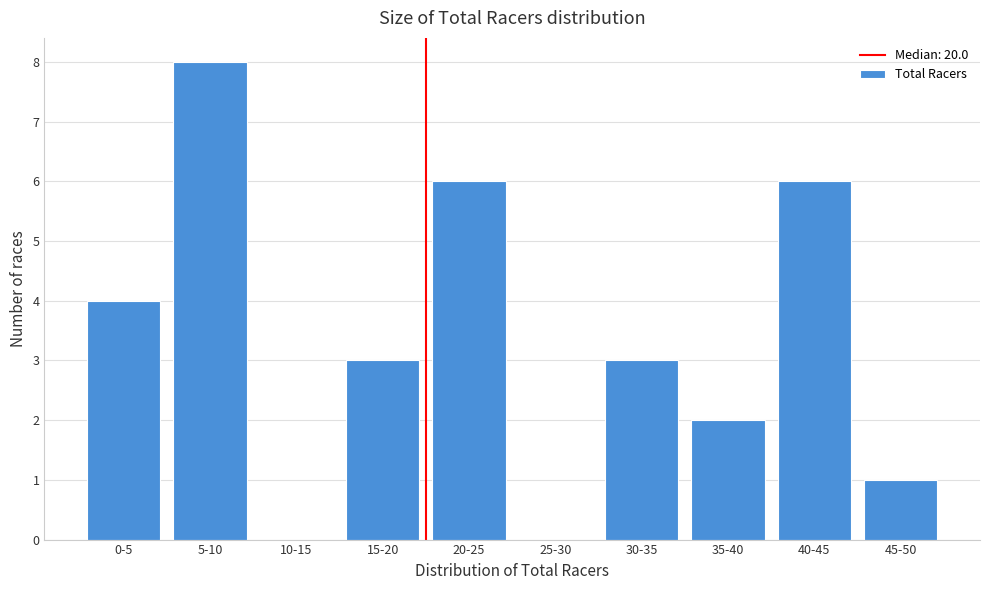

Reading left to right, transcribe all the data shown in this chart.

0-5=4	5-10=8	10-15=0	15-20=3	20-25=6	25-30=0	30-35=3	35-40=2	40-45=6	45-50=1